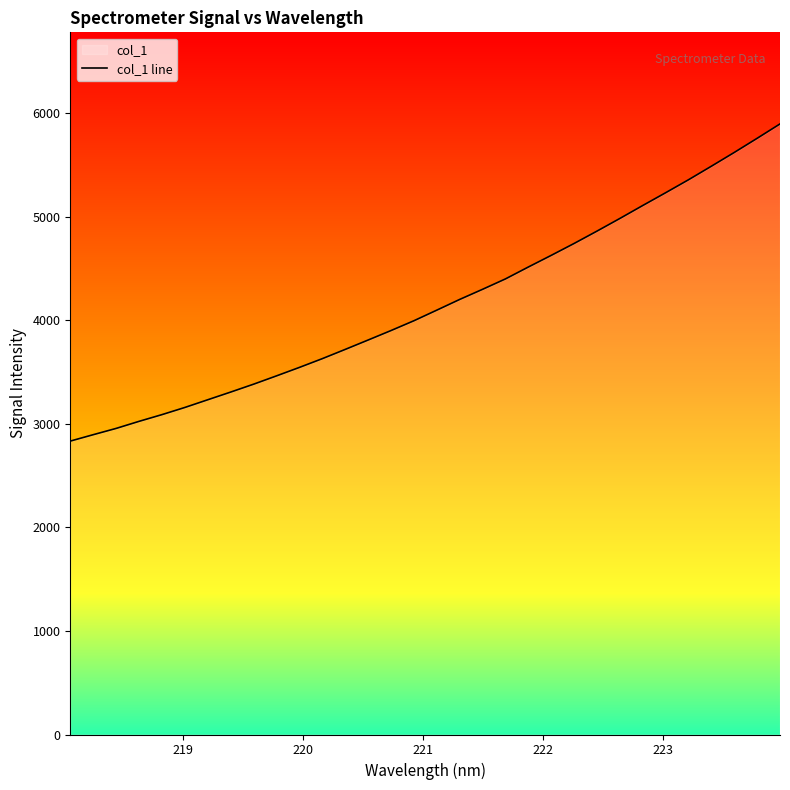

What is the greatest value displayed?

5896.5